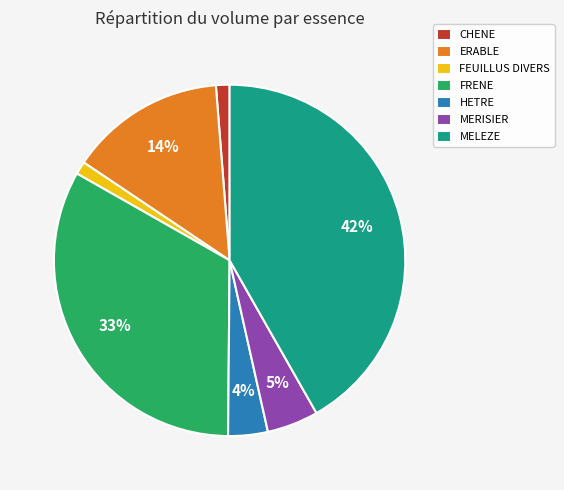

How many slices are in this pie chart?

7